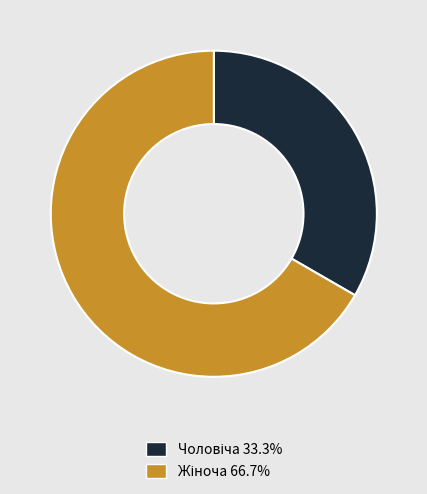

Is there a majority slice in this chart?

Yes